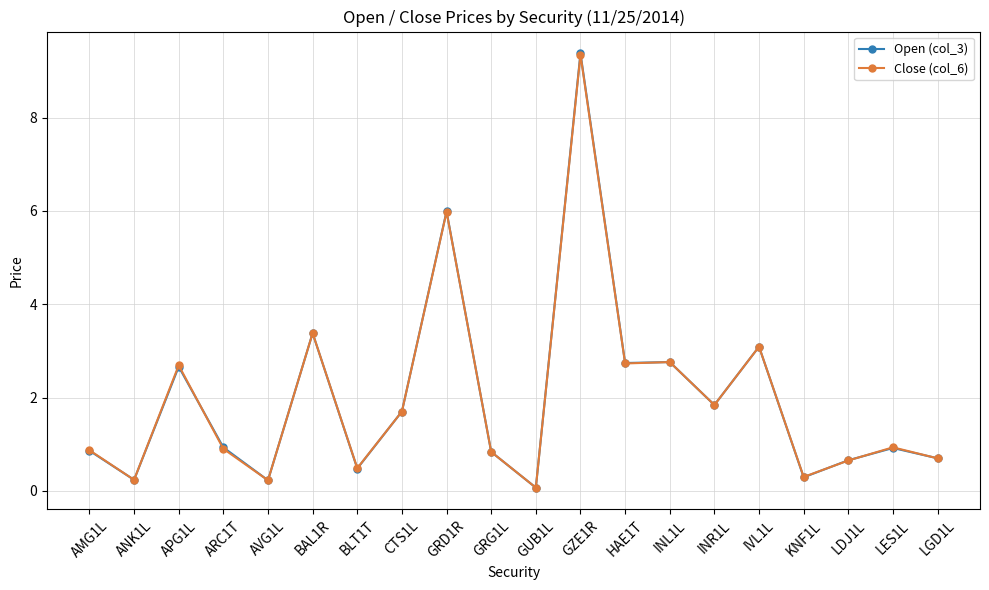

Which label corresponds to the largest value in the chart?

GZE1R